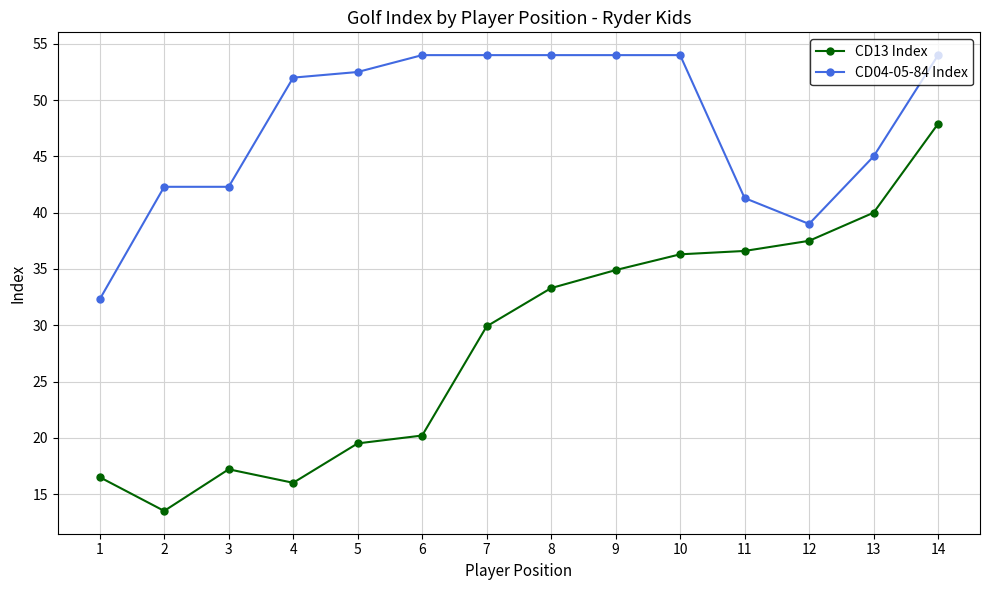

Count the number of data series in this chart.

2